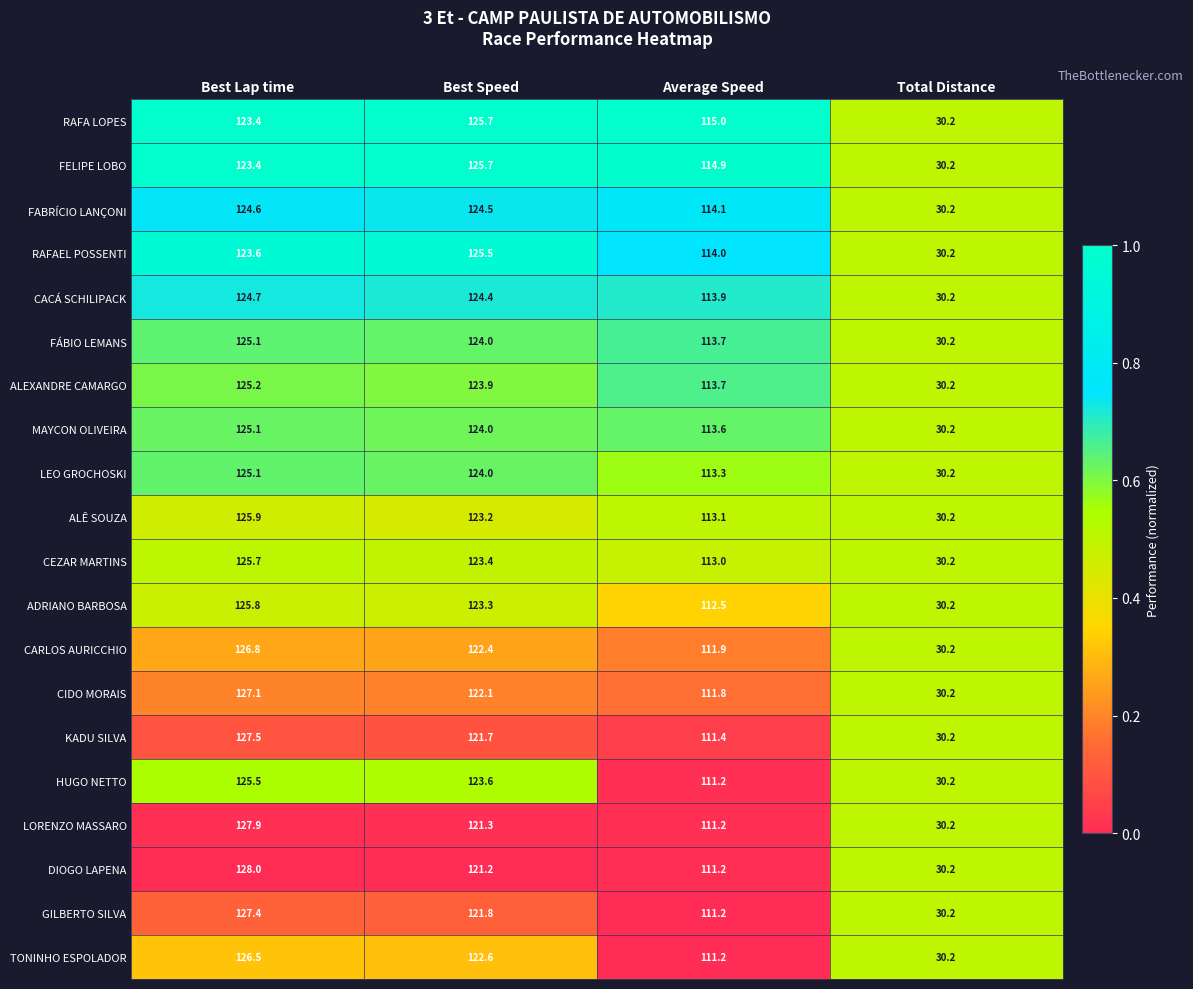

List the labels in order of RAFA LOPES value, largest first.

Best Speed, Best Lap time, Average Speed, Total Distance